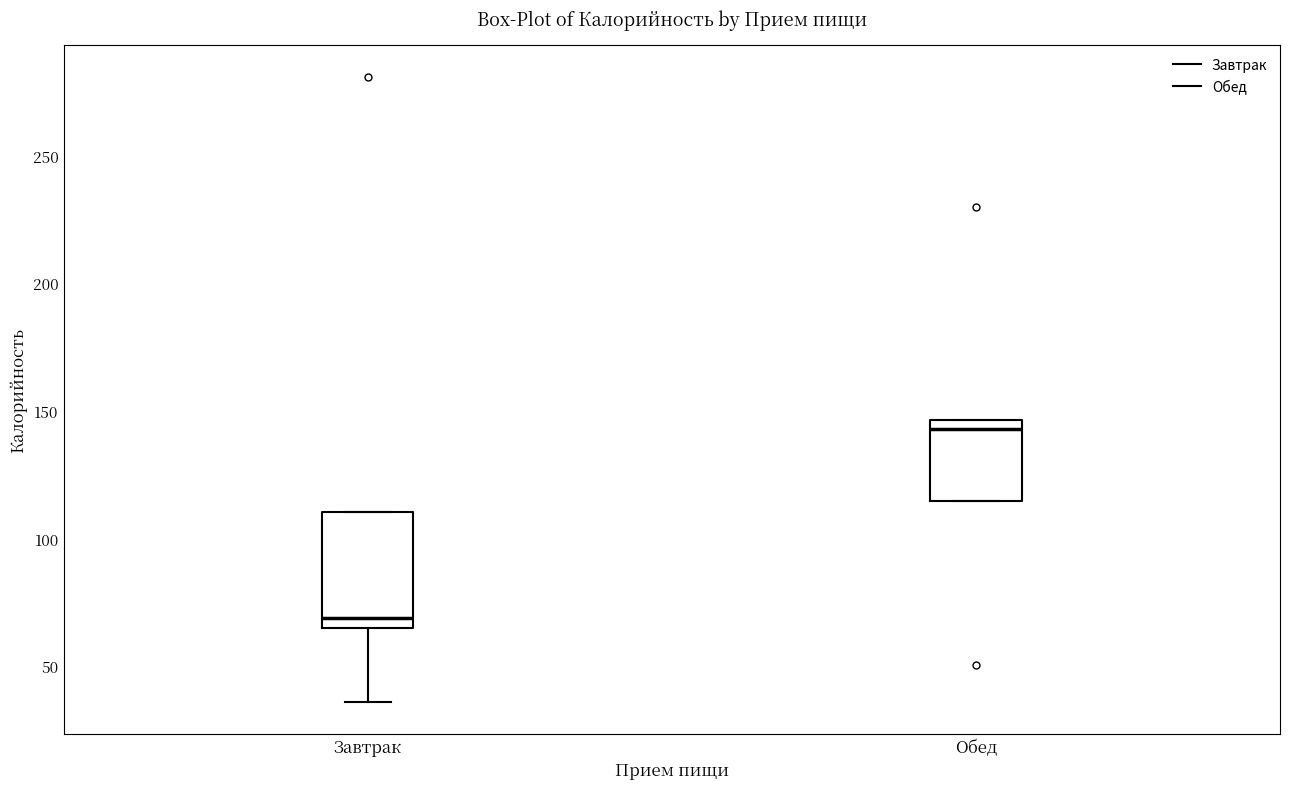

Reading left to right, read every box against the y-axis: the position of its median line, the range the box covers, and the ends of its whiskers. The values are not printed on the chart, so give them approximately, as read against the axis.

Завтрак: median 70, box 65 to 110, whiskers 35 to 110
Обед: median 145 (just below the box's upper edge), box 115 to 145, whiskers 115 to 145